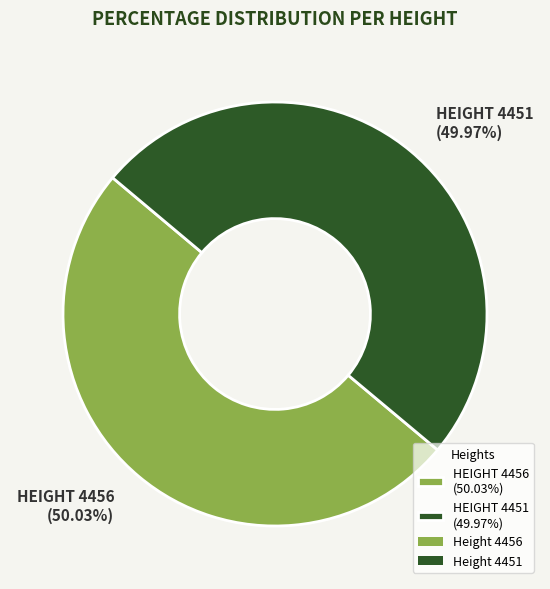

Is there a majority slice in this chart?

Yes